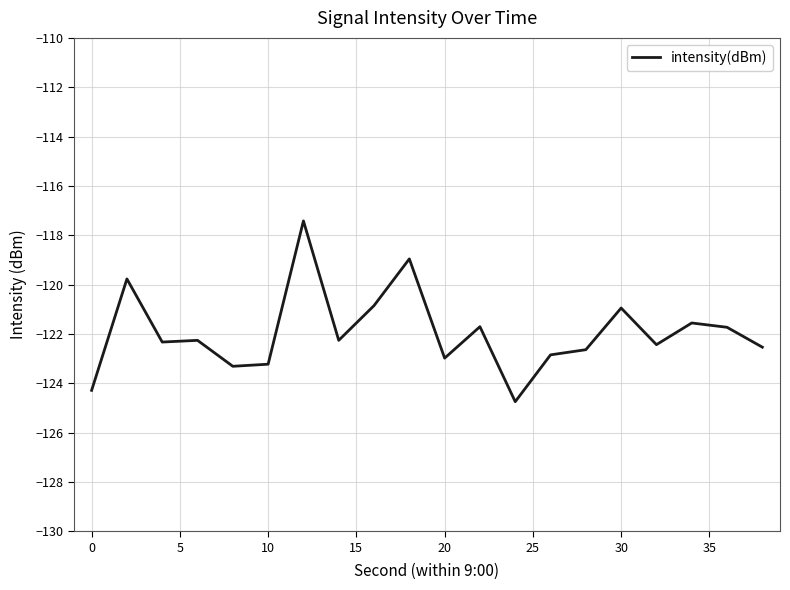

What is the maximum value shown in the chart?

-117.4